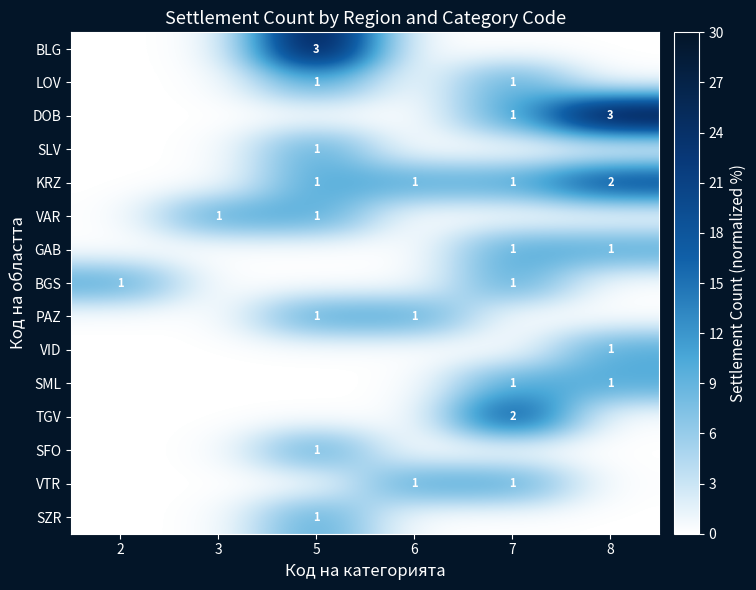

The GAB series shows 1 at 8. True or false?

True